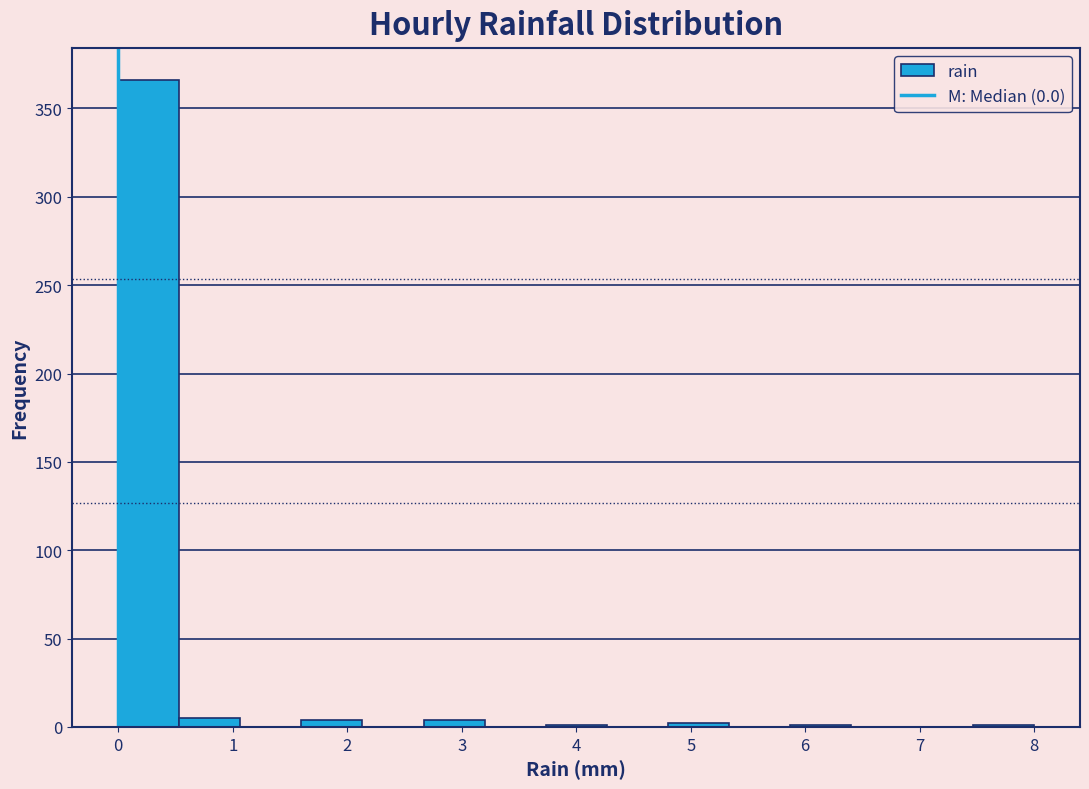

What is the height of the bar covering 0.5 to 1.1 on the x-axis? Neither the bar edges nor the heights are printed on the chart, so give them approximately, as read against the axes.

5